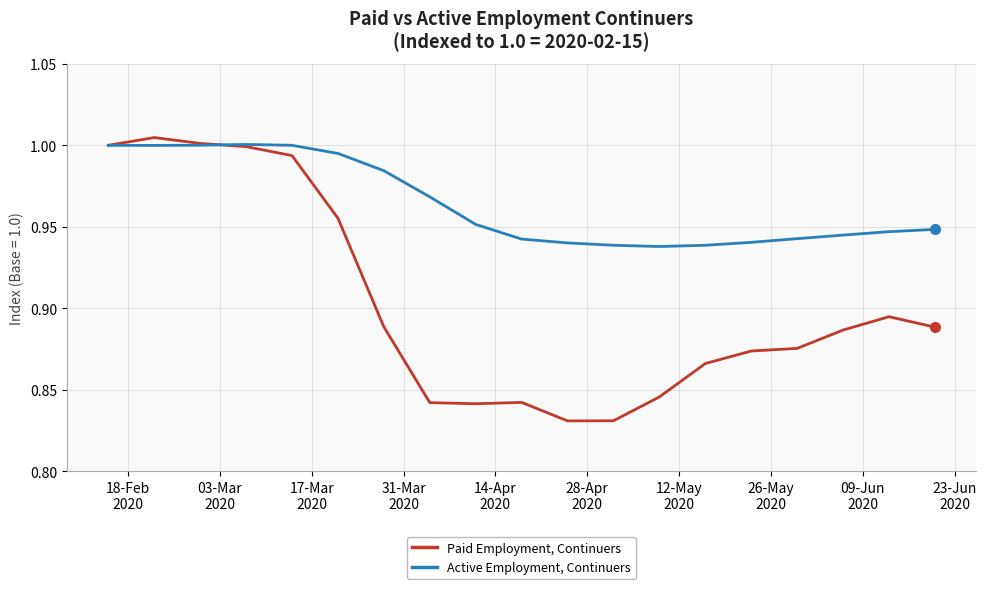

List the series in order of their overall mean, lowest first.

Paid Employment, Continuers, Active Employment, Continuers